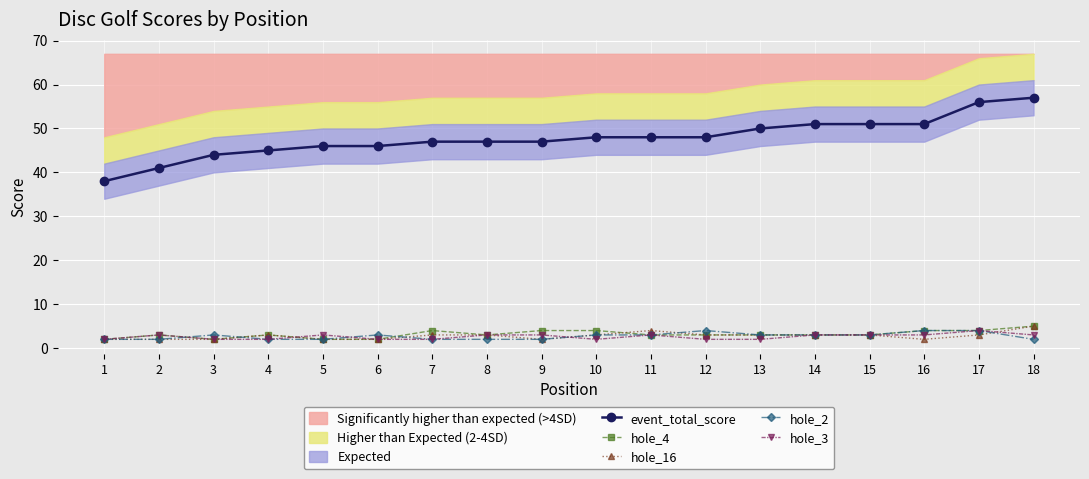

True or false: hole_4 and event_total_score intersect in this chart.

False